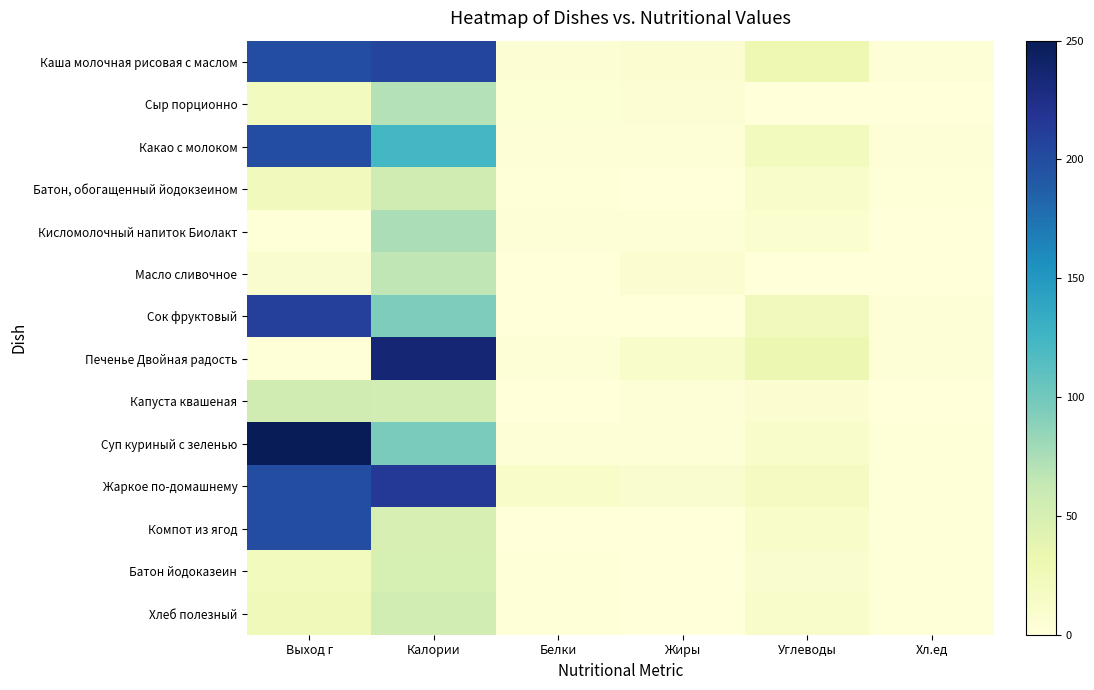

Which series has the largest range (max minus min)?

Суп куриный с зеленью